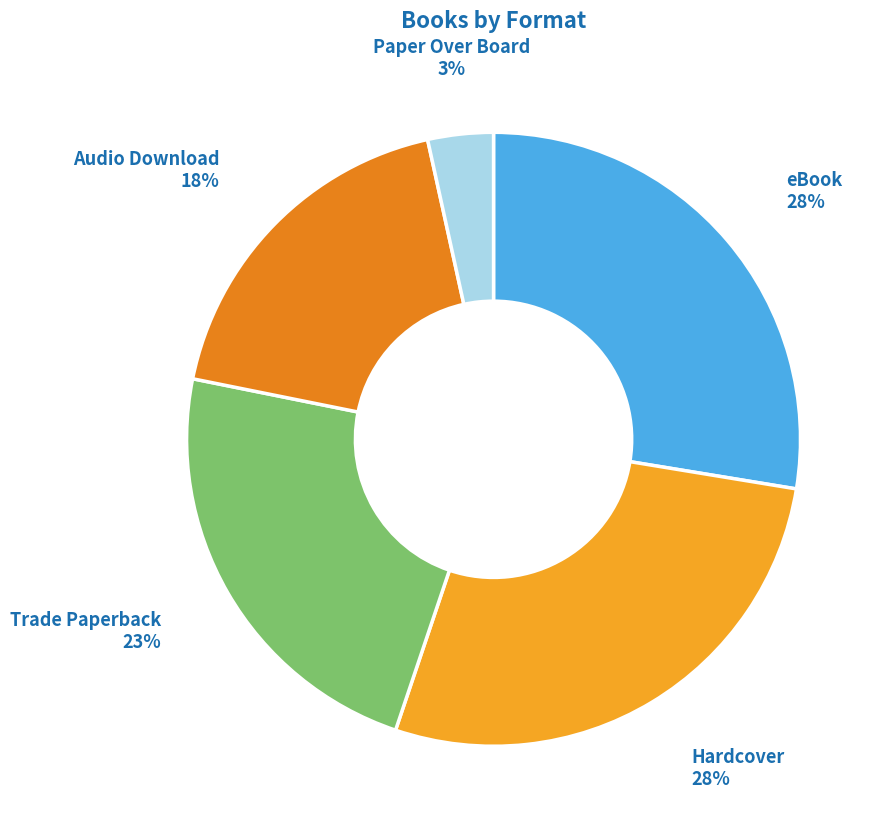

Count the number of slices in the pie.

5